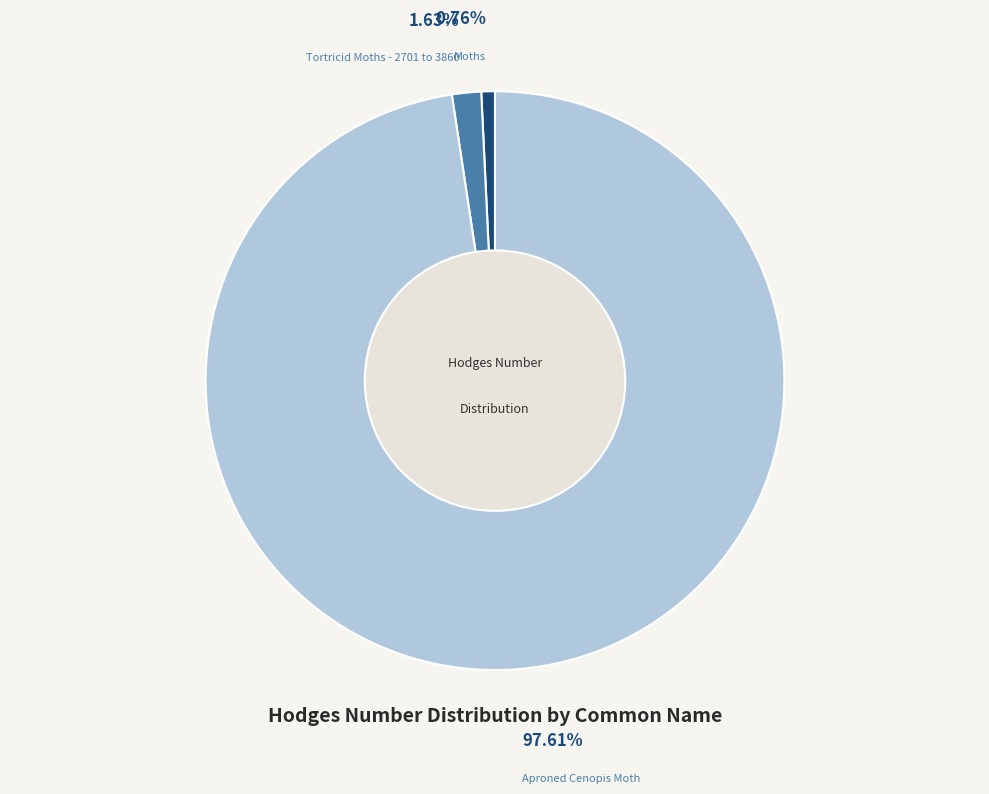

Which category has the biggest portion of the pie?

Aproned Cenopis Moth